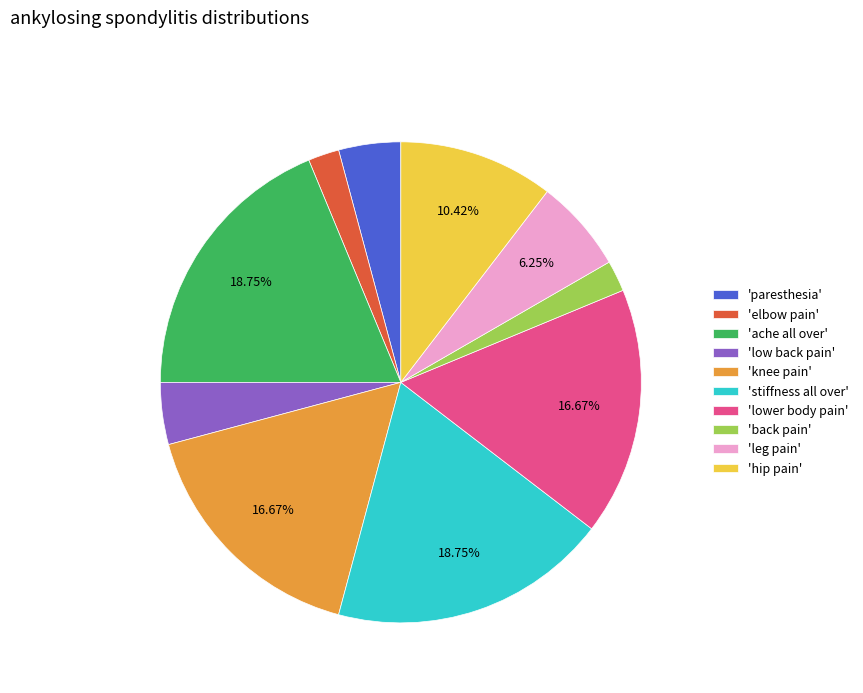

Is there any slice that represents more than half of the pie?

No